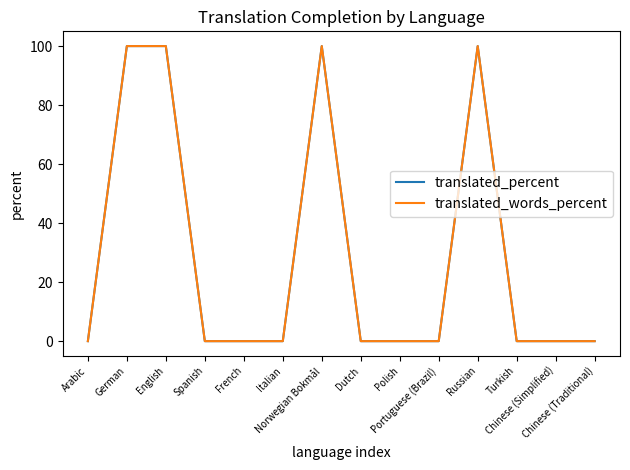

True or false: translated_words_percent has a value of -66 at French.

False